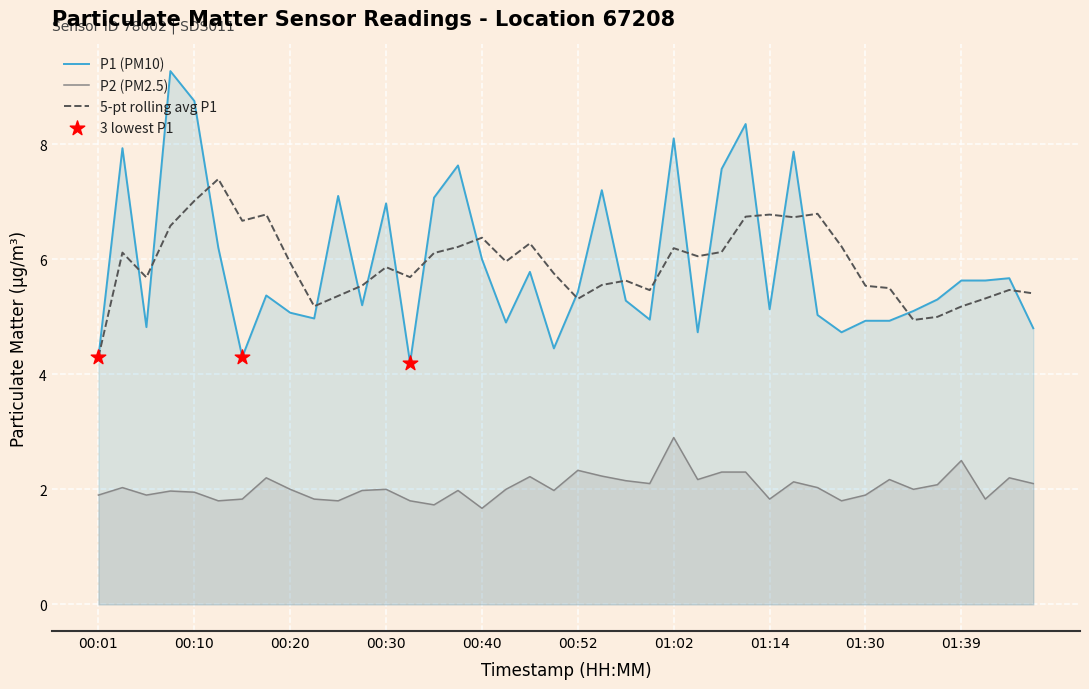

Which series has the largest total across all categories?

P1